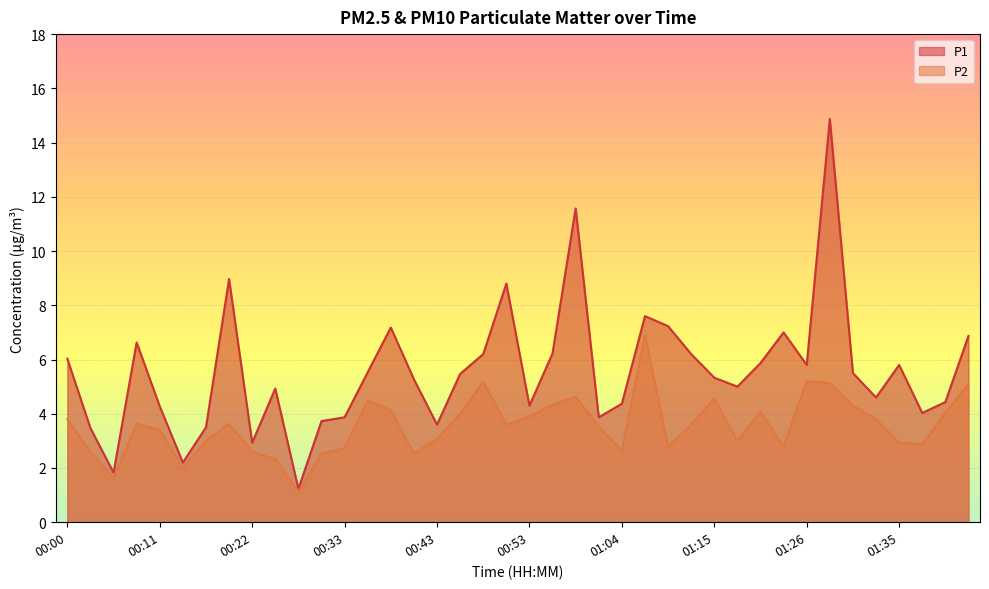

Does the chart display data point markers on the line(s)?

No